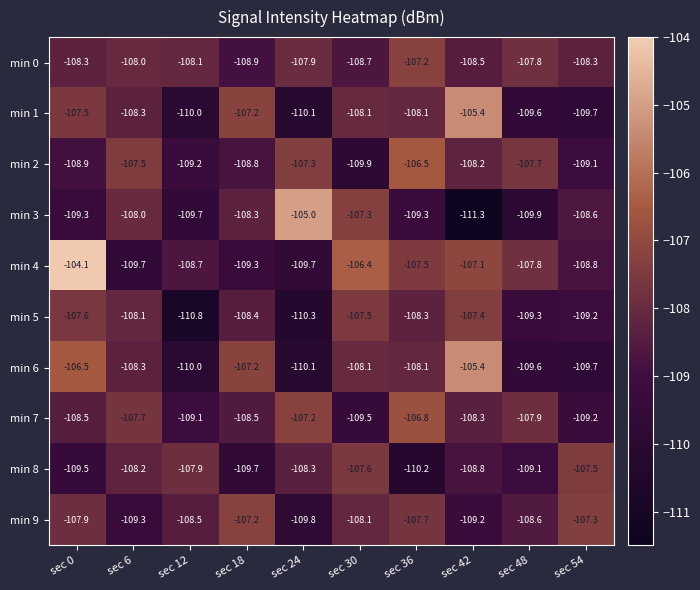

The min 0 series shows -158.9 at sec 24. True or false?

False